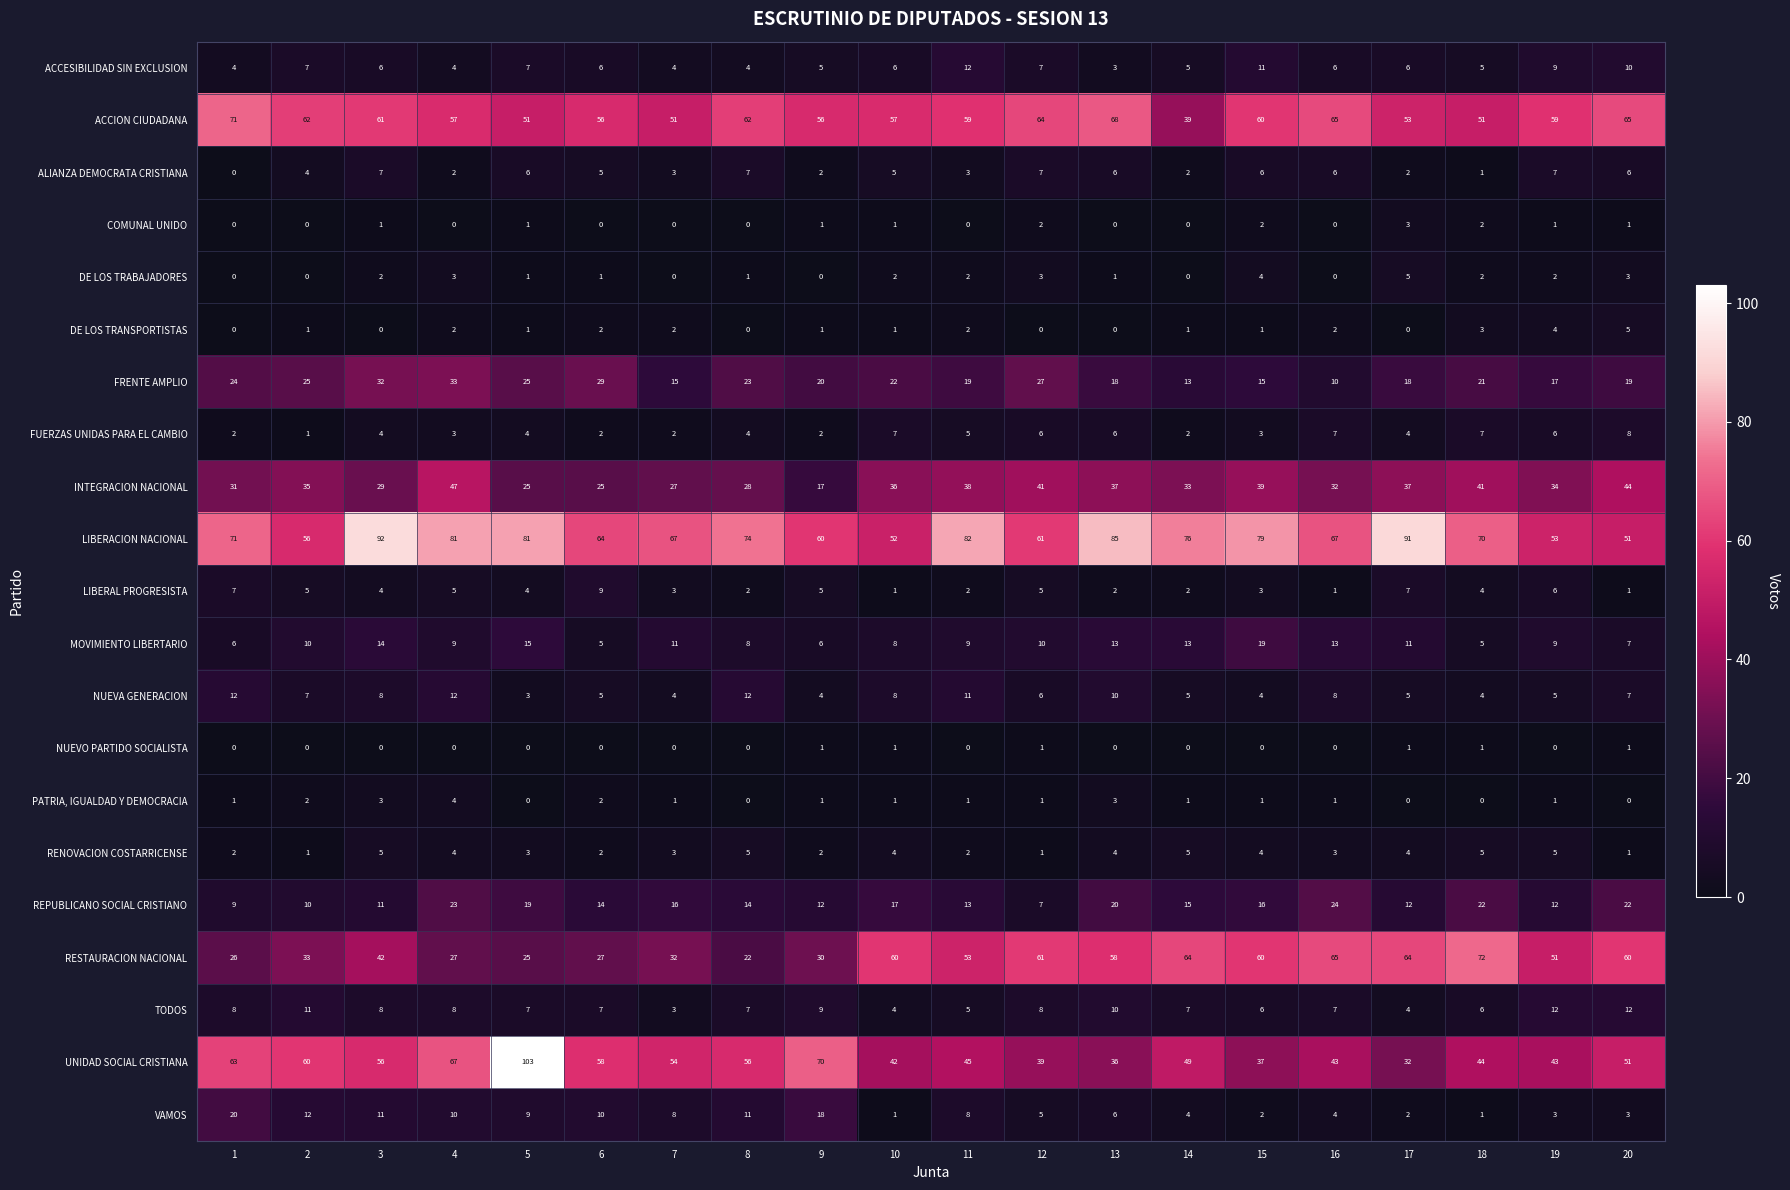

Which series changed the most between 8 and 12?

RESTAURACION NACIONAL